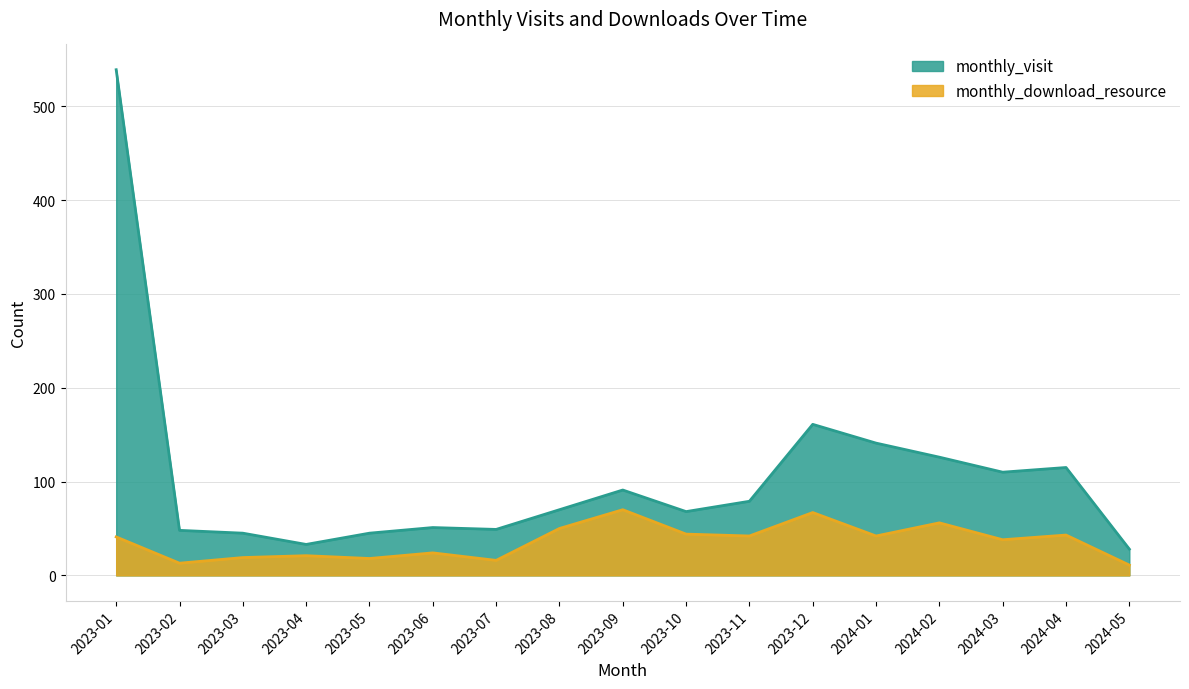

Between 2023-08 and 2024-01, which series saw the biggest shift?

monthly_visit